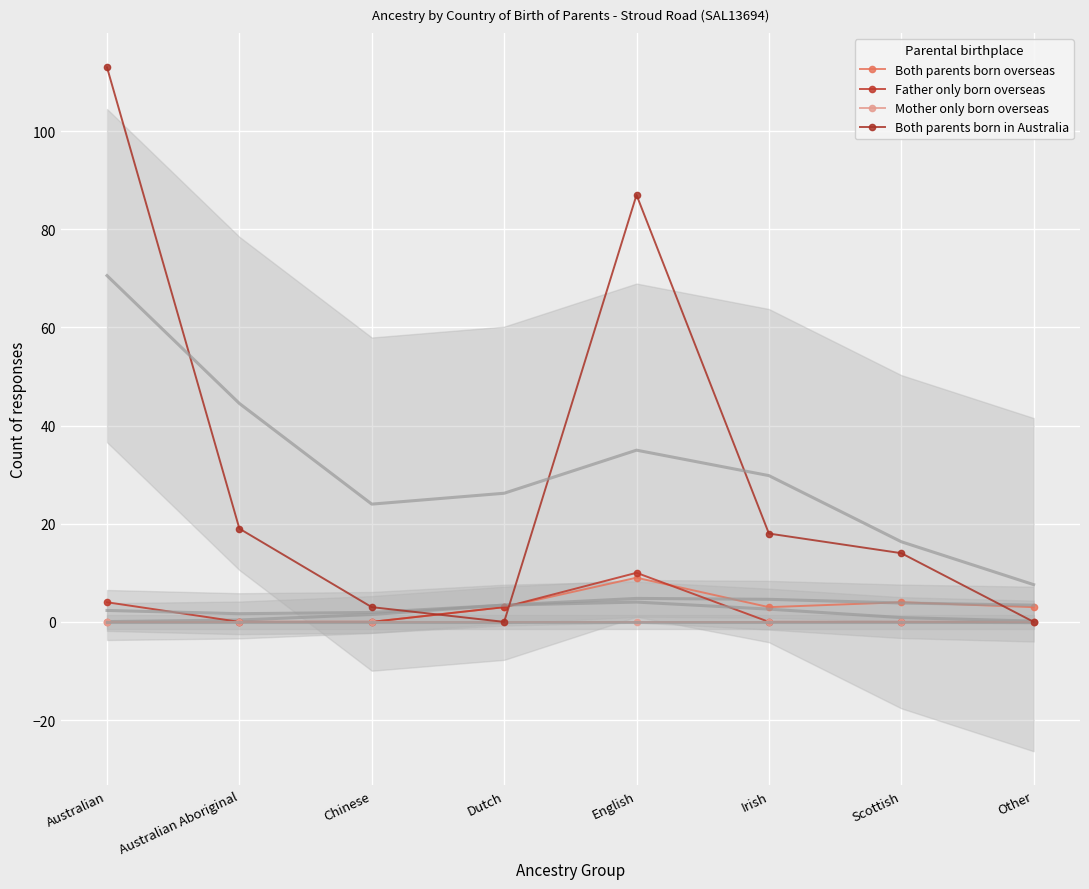

List the series in order of their peak value, highest first.

Both parents born in Australia, Father only born overseas, Both parents born overseas, Mother only born overseas